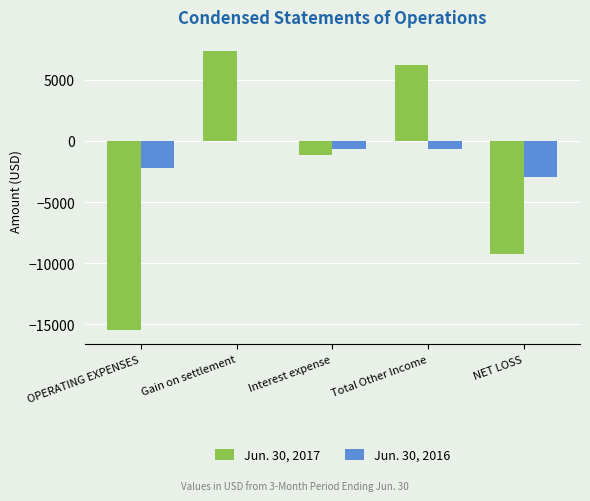

The value of Jun. 30, 2017 at Total Other Income is 9627. True or false?

False